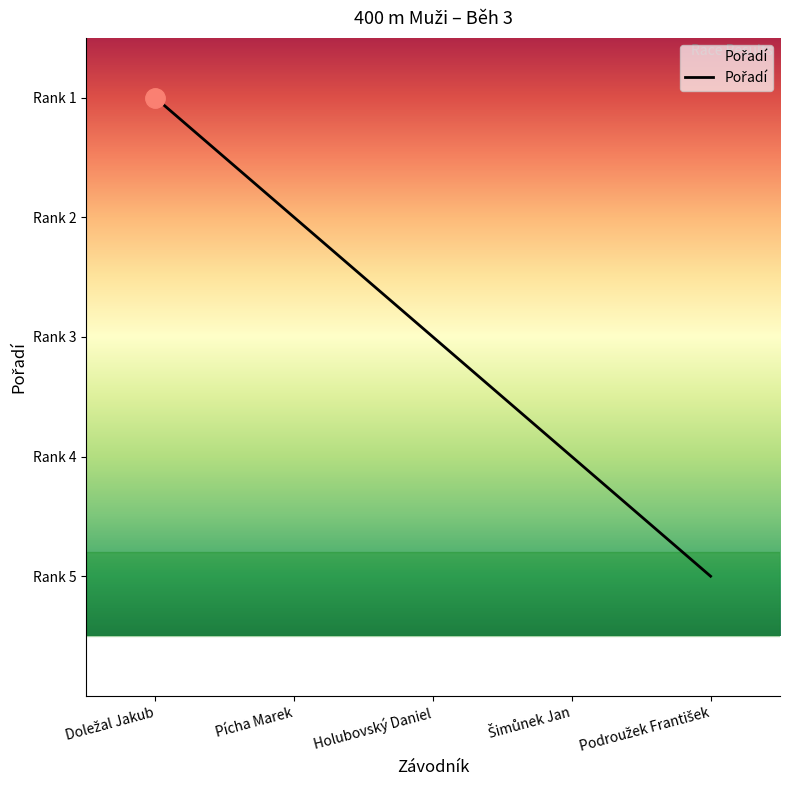

What is the average value?

3